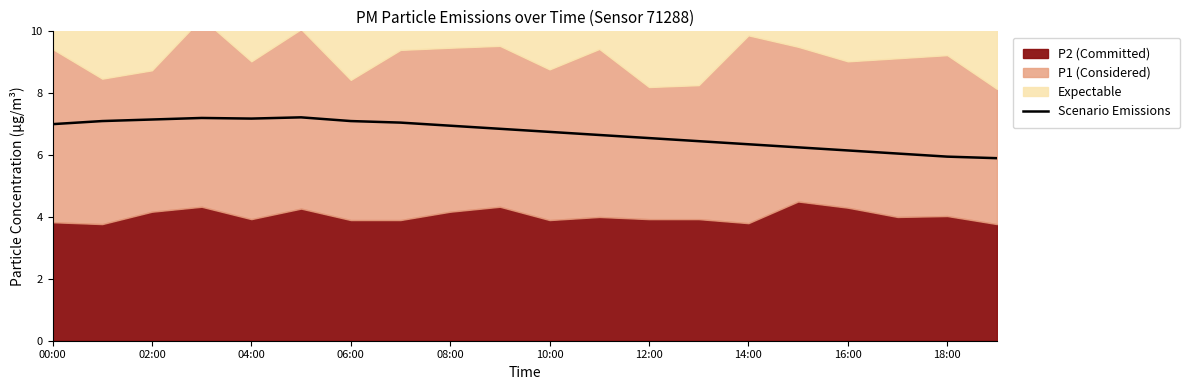

What is the difference between the maximum and minimum values?

1.3